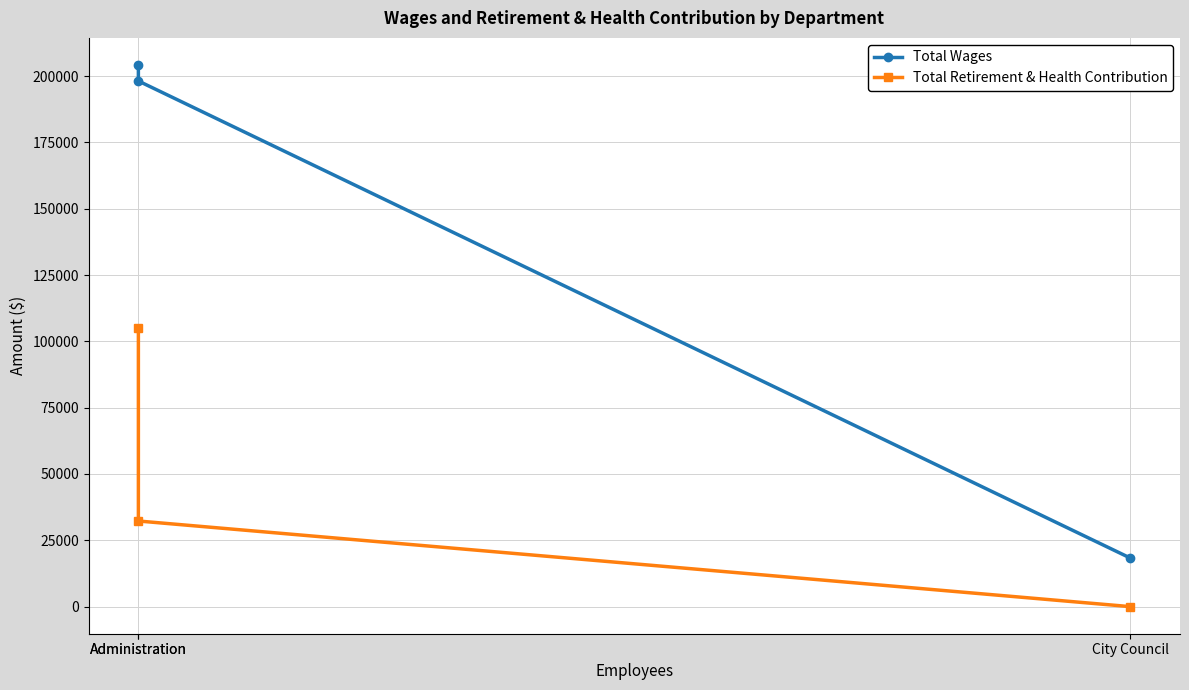

Count the Total Retirement & Health Contribution values in the range 0 to 105019.

3